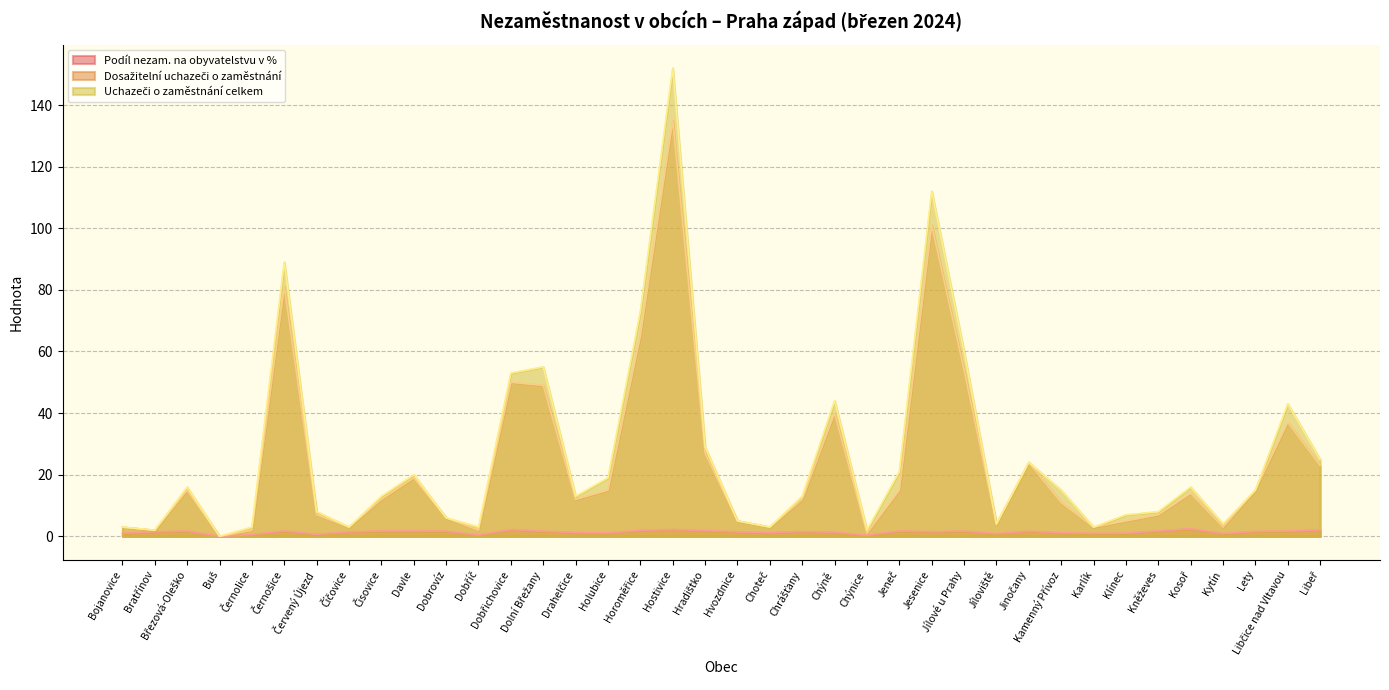

Is the value of Uchazeči o zaměstnání celkem at Lety greater than the value of Podíl nezam. na obyvatelstvu v % at Jíloviště?

Yes